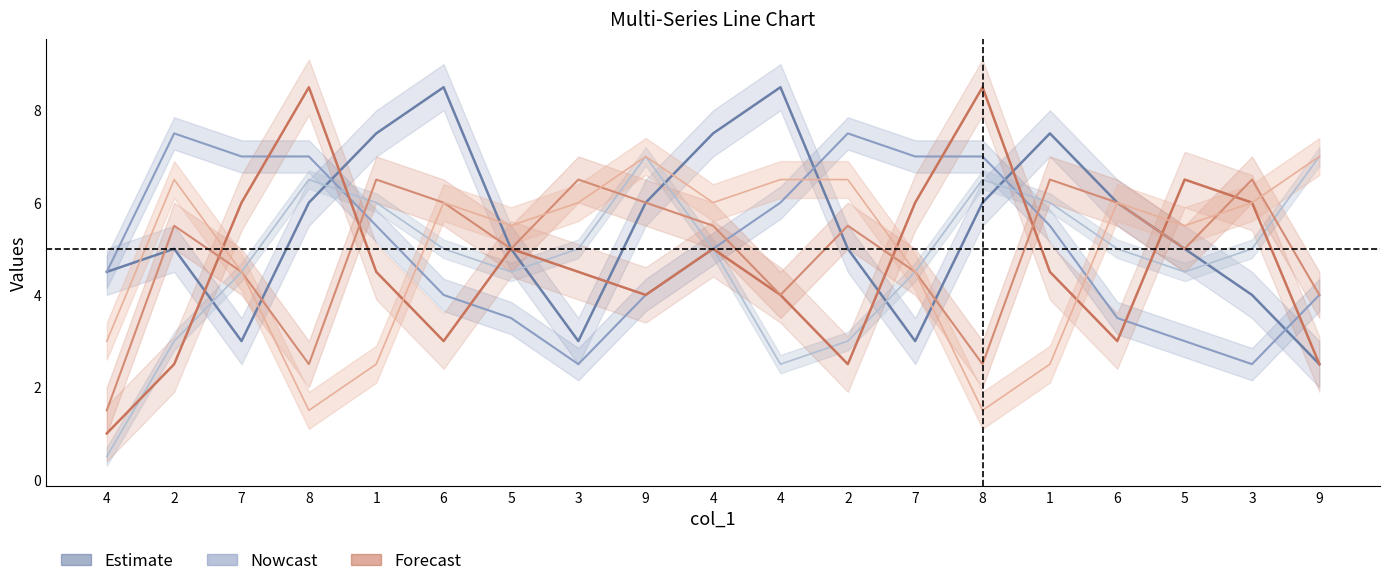

What is the sum of the col_7 values at 7 and 1?

12.5